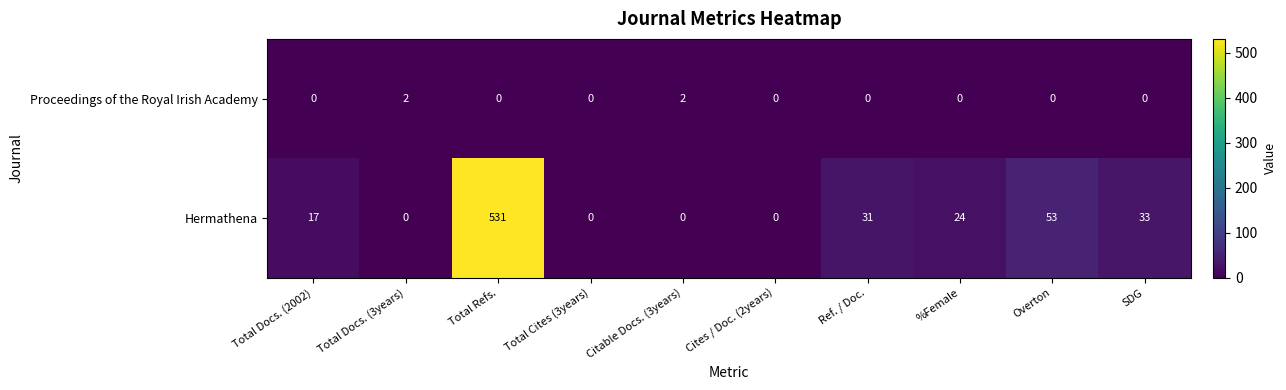

At which label does Hermathena first exceed 24?

Total Refs.